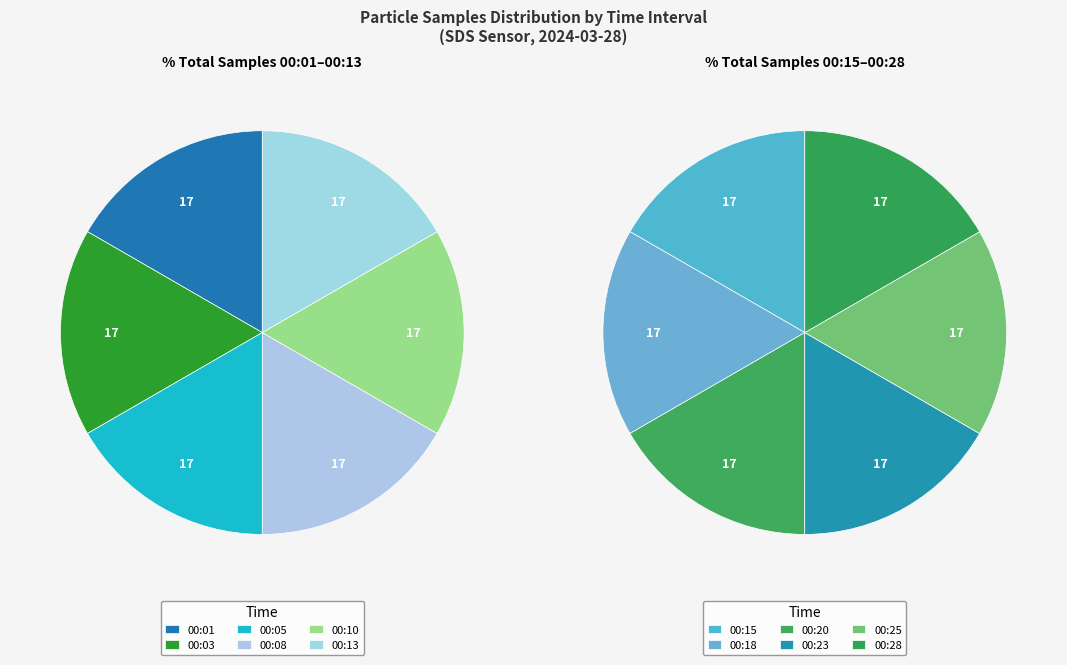

Does 28 represent more than half of the total?

No